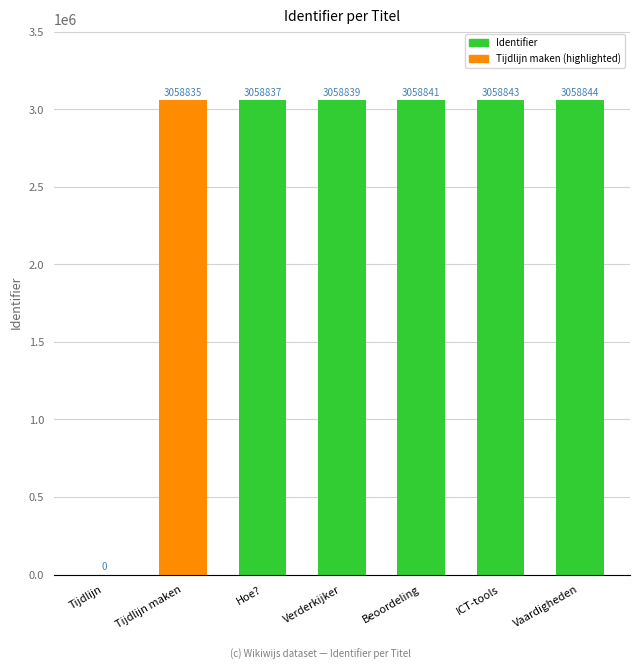

Where is the data nearest to the value 1529422?

Tijdlijn maken